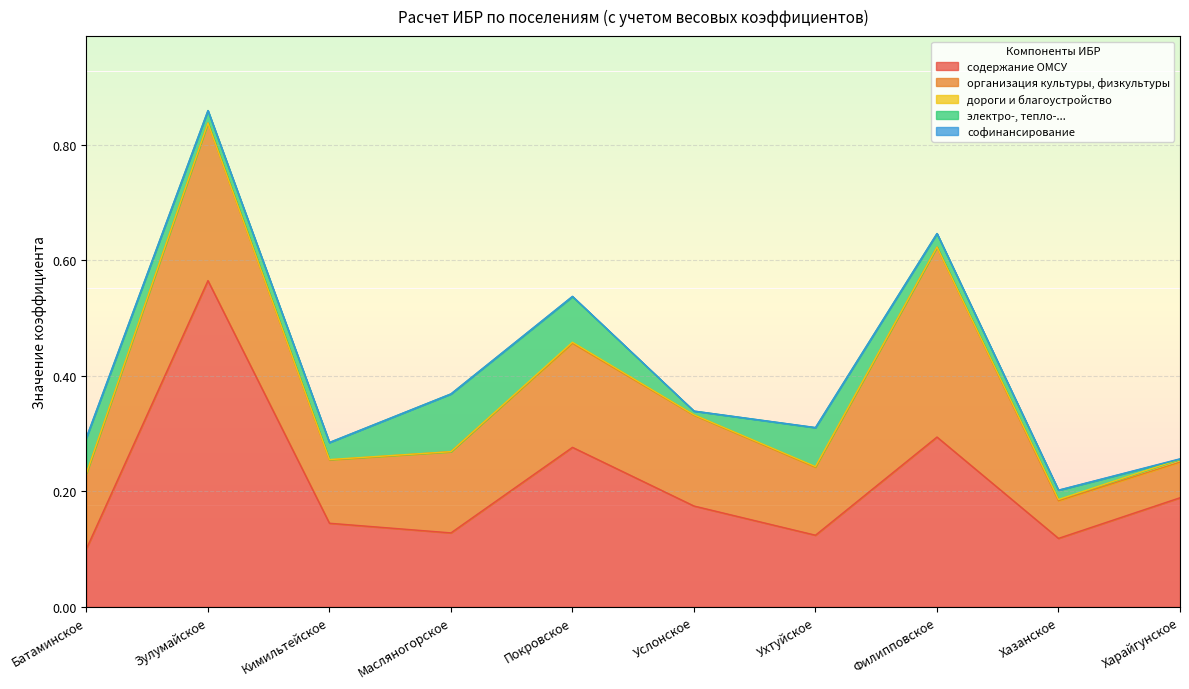

Reading left to right, extract all data points from this chart.

содержание ОМСУ: Батаминское=0.1	Зулумайское=0.6	Кимильтейское=0.1	Масляногорское=0.1	Покровское=0.3	Услонское=0.2	Ухтуйское=0.1	Филипповское=0.3	Хазанское=0.1	Харайгунское=0.2
организация культуры, физкультуры: Батаминское=0.1	Зулумайское=0.3	Кимильтейское=0.1	Масляногорское=0.1	Покровское=0.2	Услонское=0.2	Ухтуйское=0.1	Филипповское=0.3	Хазанское=0.1	Харайгунское=0.1
дороги и благоустройство: Батаминское=0.0	Зулумайское=0.0	Кимильтейское=0.0	Масляногорское=0.0	Покровское=0.0	Услонское=0.0	Ухтуйское=0.0	Филипповское=0.0	Хазанское=0.0	Харайгунское=0.0
электро-, тепло-...: Батаминское=0.1	Зулумайское=0.0	Кимильтейское=0.0	Масляногорское=0.1	Покровское=0.1	Услонское=0.0	Ухтуйское=0.1	Филипповское=0.0	Хазанское=0.0	Харайгунское=0.0
софинансирование: Батаминское=0.0	Зулумайское=0.0	Кимильтейское=0.0	Масляногорское=0.0	Покровское=0.0	Услонское=0.0	Ухтуйское=0.0	Филипповское=0.0	Хазанское=0.0	Харайгунское=0.0